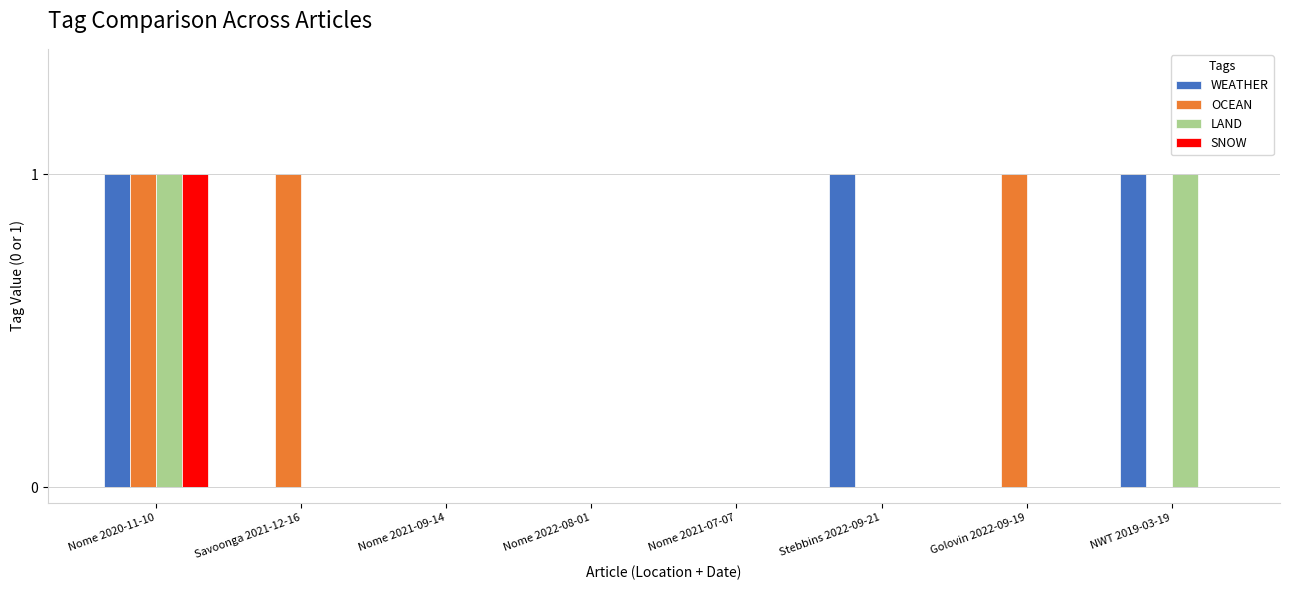

How many categories are shown in the chart?

8